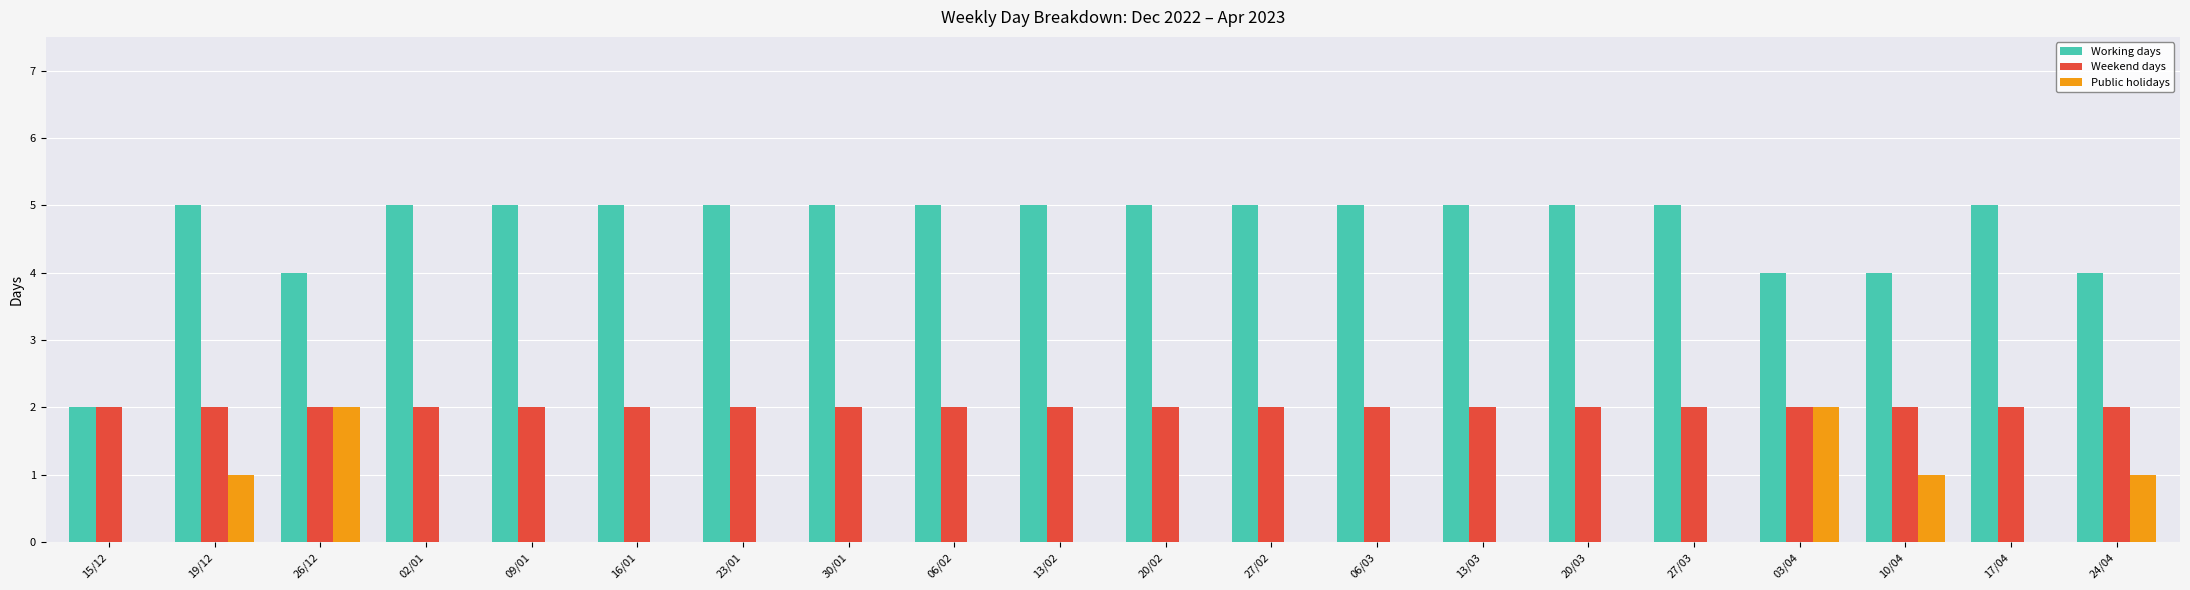

Is it true that Working days equals 1 at 10/04?

False